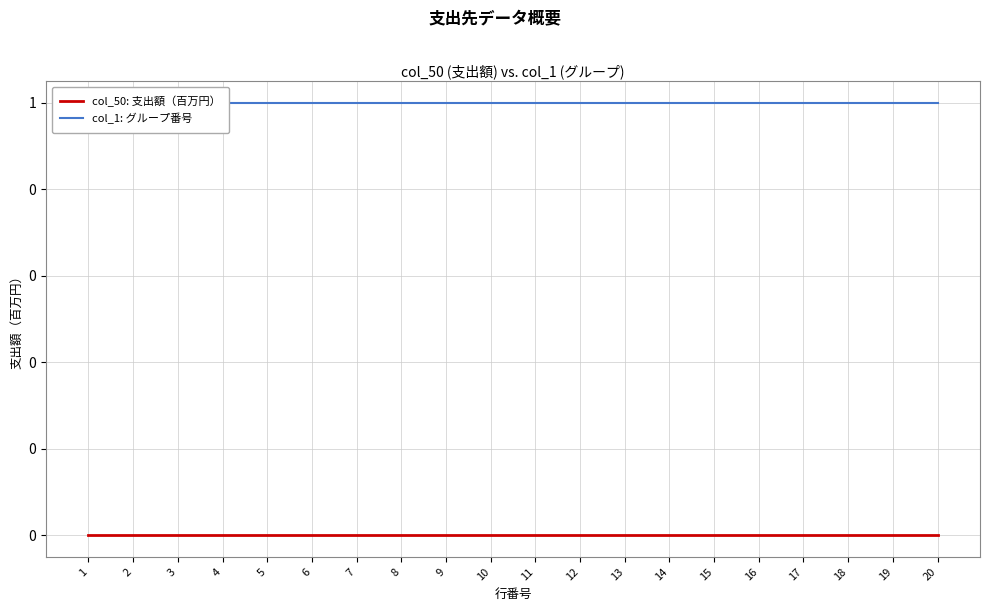

Reading right to left, transcribe all the data shown in this chart.

col_50: 支出額（百万円）: 0	0	0	0	0	0	0	0	0	0	0	0	0	0	0	0	0	0	0	0
col_1: グループ番号: 1	1	1	1	1	1	1	1	1	1	1	1	1	1	1	1	1	1	1	1